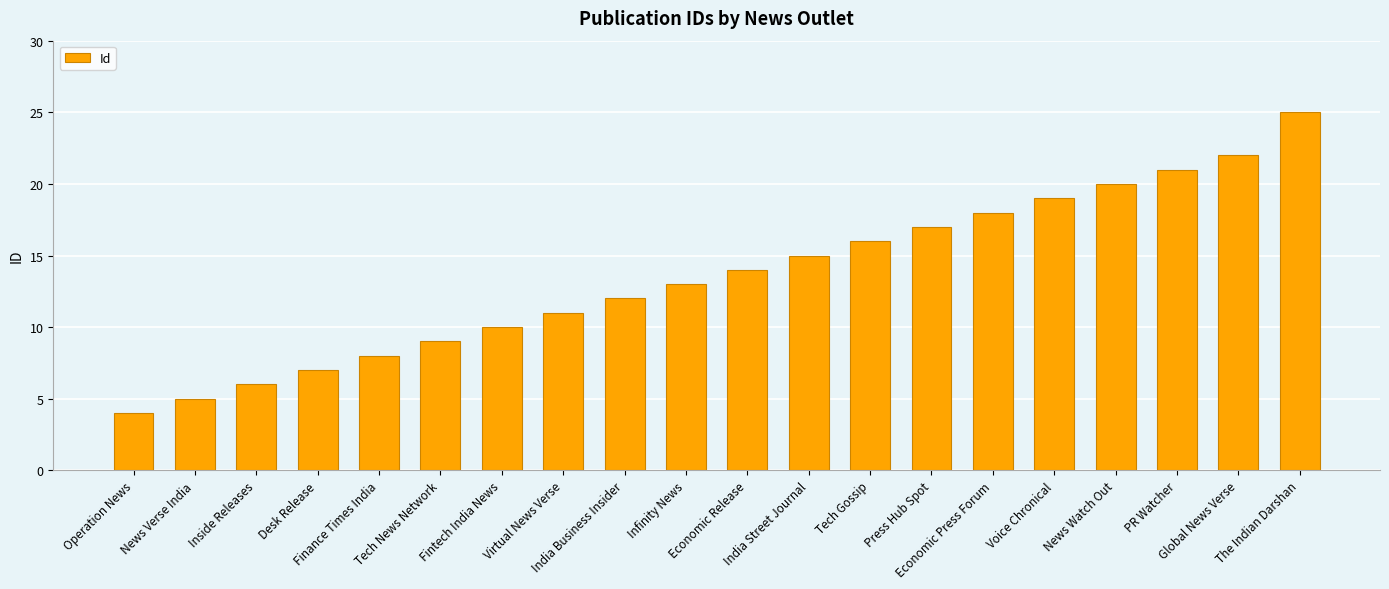

What is the average value?

14